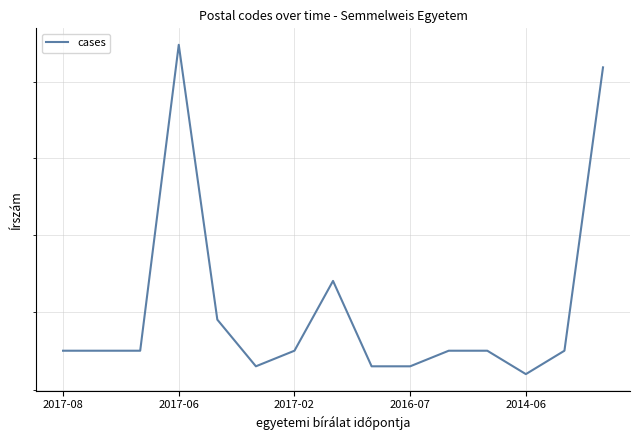

Reading right to left, list all the values displayed in this chart.

1122	1085	1082	1085	1085	1083	1083	1094	1085	1083	1089	1125	1085	1085	1085